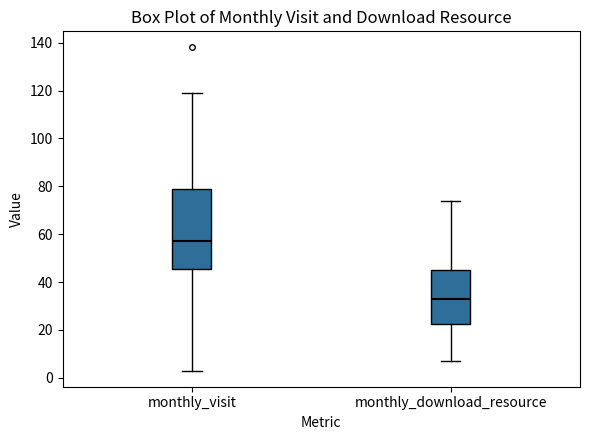

Reading left to right, read every box against the y-axis: the position of its median line, the range the box covers, and the ends of its whiskers. The values are not printed on the chart, so give them approximately, as read against the axis.

monthly_visit: median 58, box 46 to 80, whiskers 4 to 120
monthly_download_resource: median 34, box 22 to 46, whiskers 8 to 74